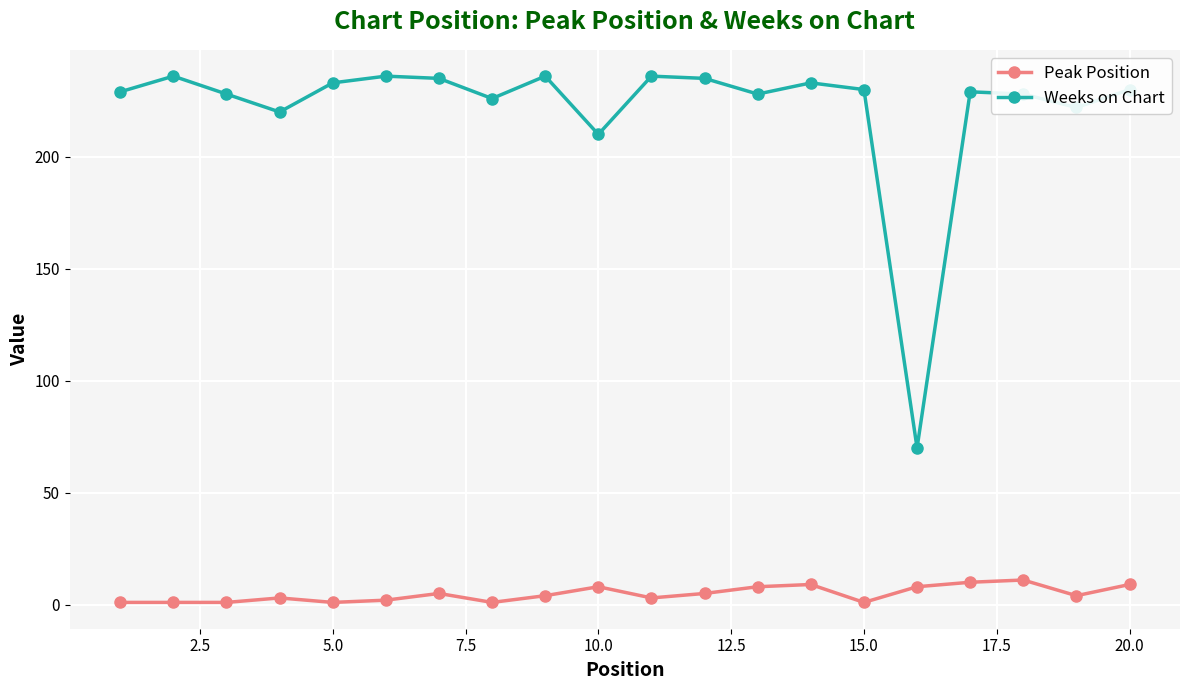

Which series has the largest total across all categories?

Weeks on Chart